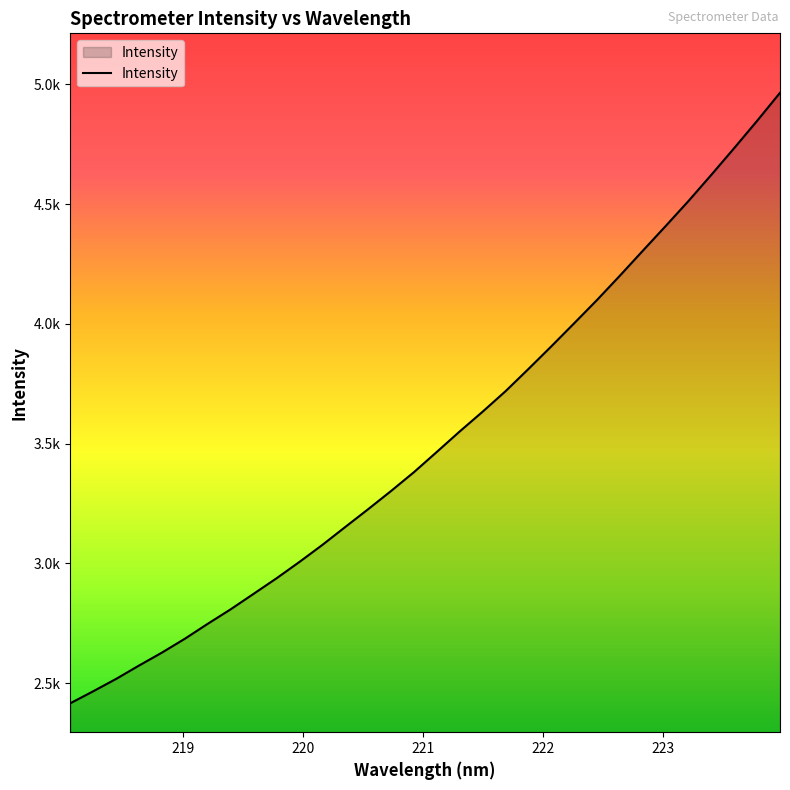

Does the chart display data point markers on the line(s)?

No